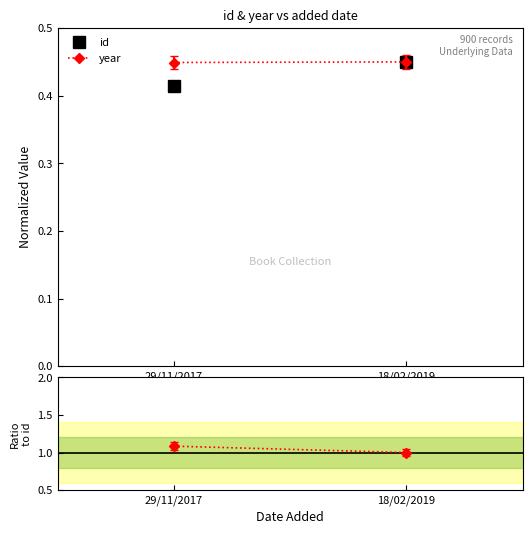

What is the label of the 1st point from the right?

18/02/2019